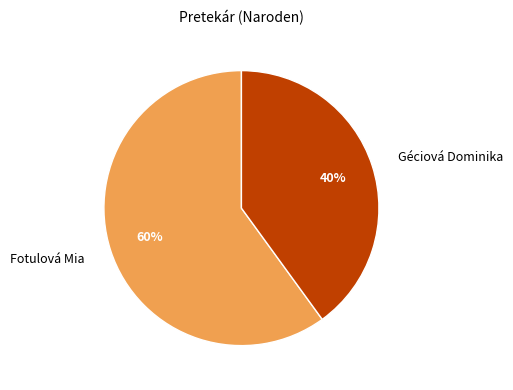

Between Géciová Dominika and Fotulová Mia, which is larger?

Fotulová Mia